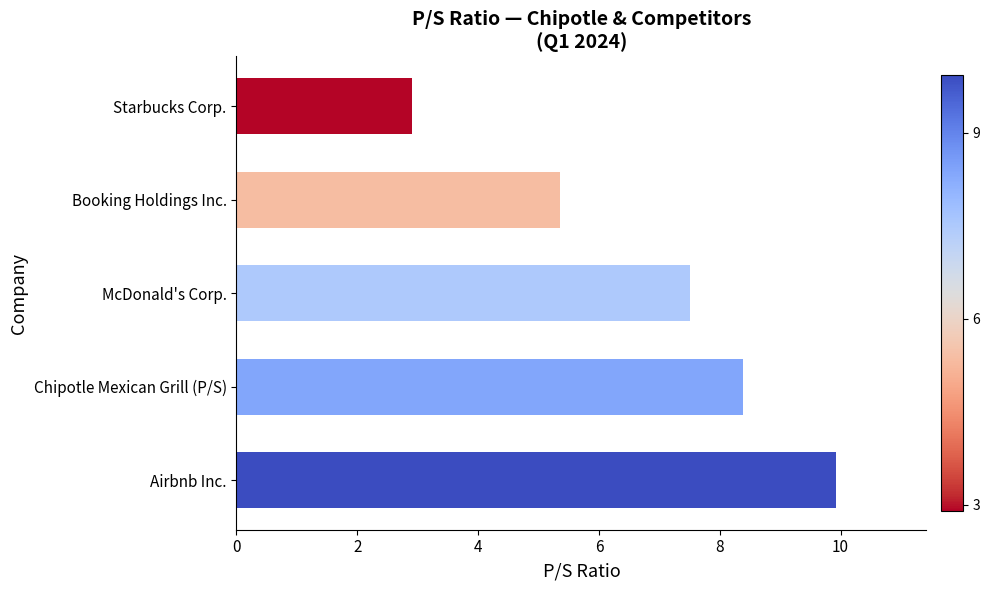

Approximately how many times larger is the value at Starbucks Corp. compared to McDonald's Corp.?

0.4